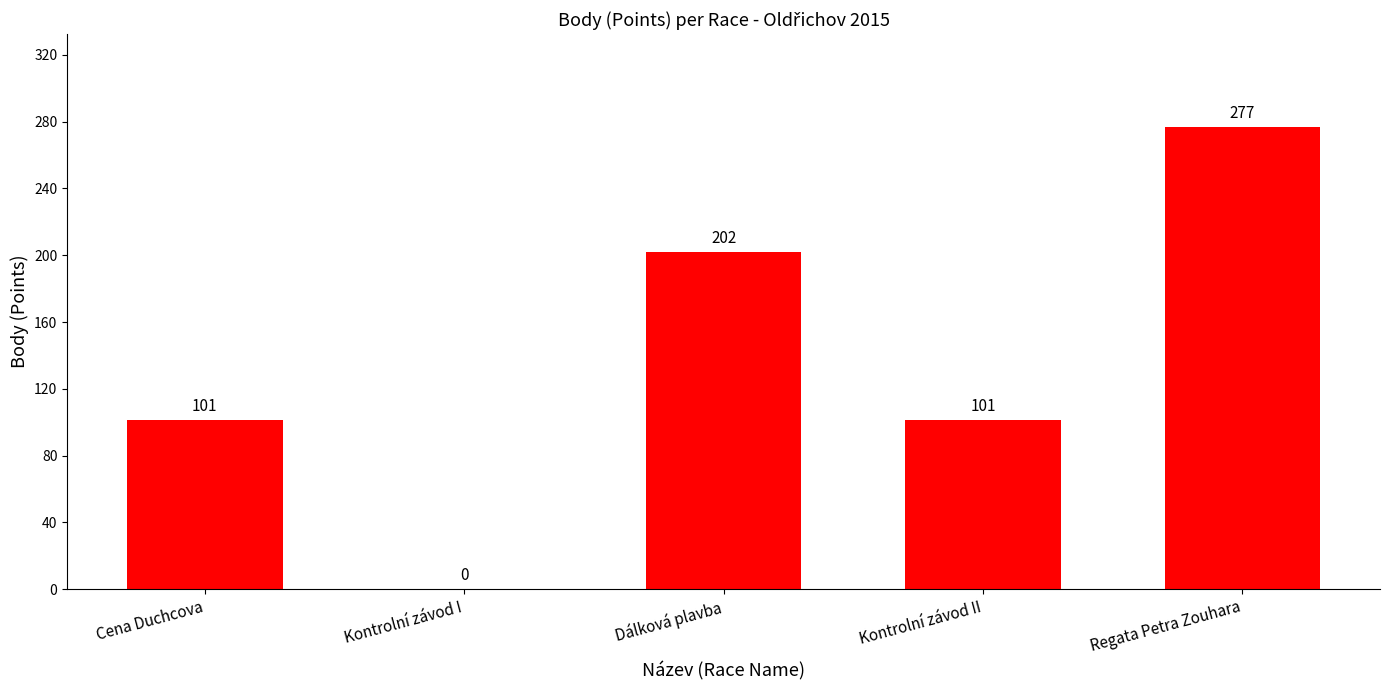

At which category does the chart reach its peak across all series?

Regata Petra Zouhara